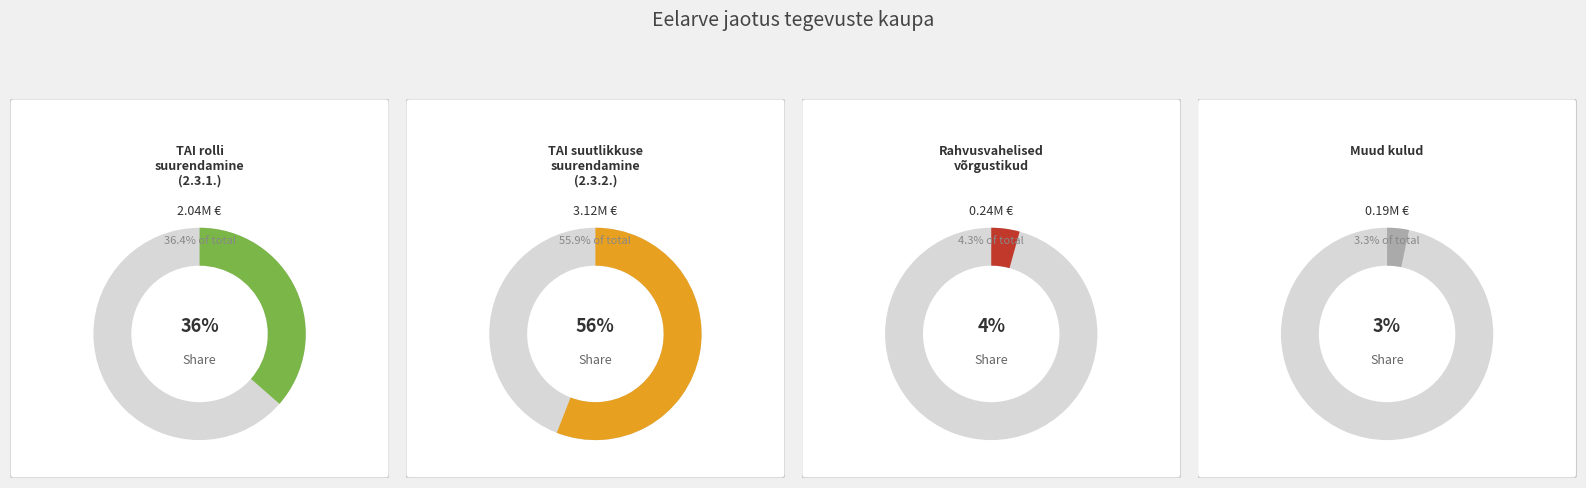

How many slices are in this pie chart?

4